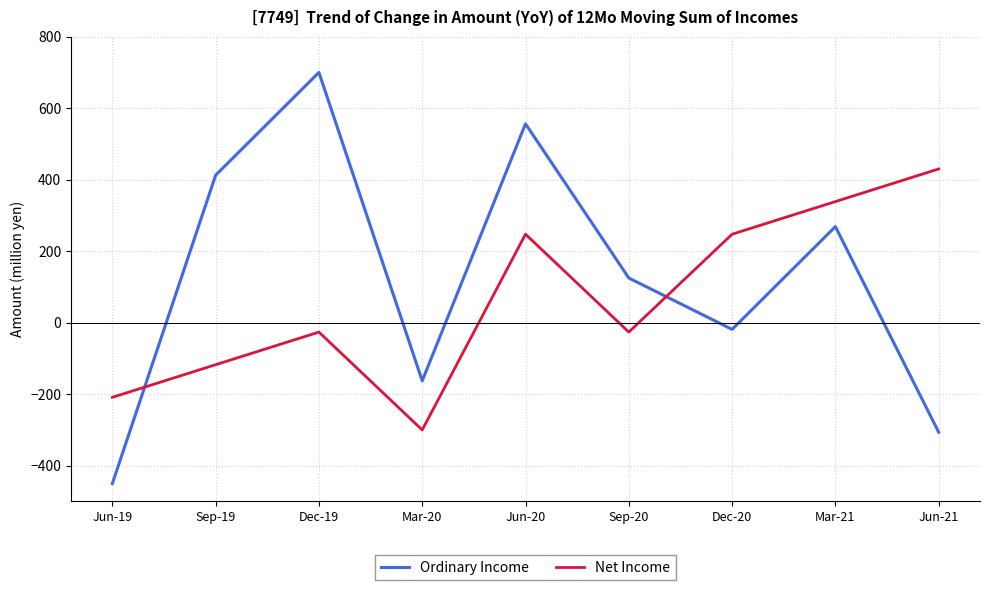

Between Dec-19 and Mar-20, which series saw the biggest shift?

Ordinary Income